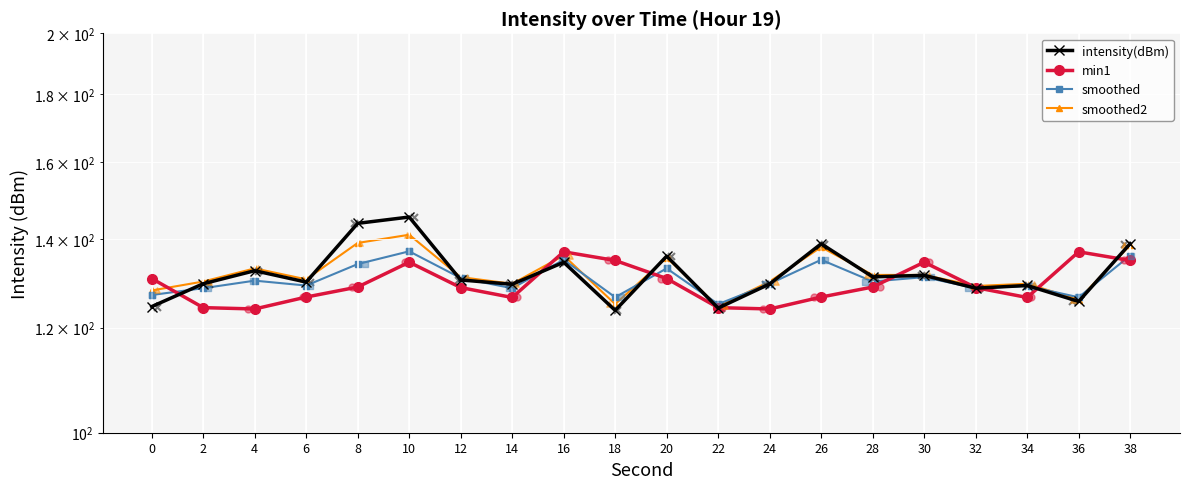

Is the value of smoothed2 at 0 greater than the value of smoothed at 12?

No